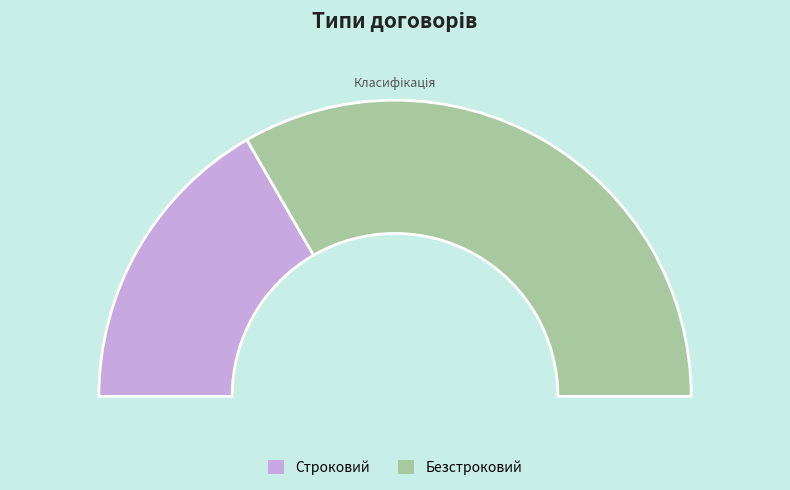

What portion of the pie excludes Строковий?

66.7%